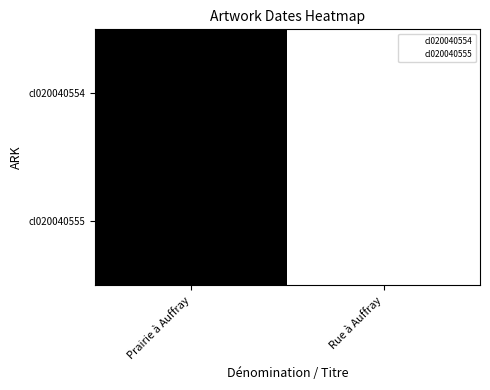

At which label does cl020040555 reach its minimum?

Rue à Auffray